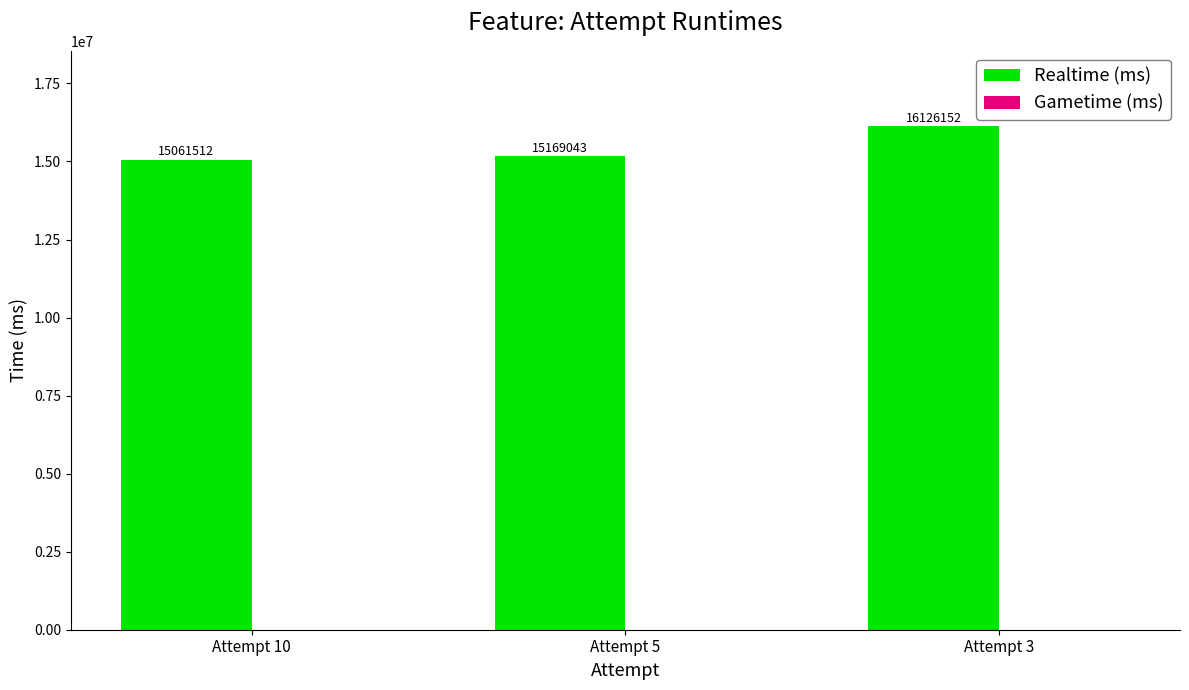

List the labels in order of value, smallest first.

Attempt 10, Attempt 5, Attempt 3